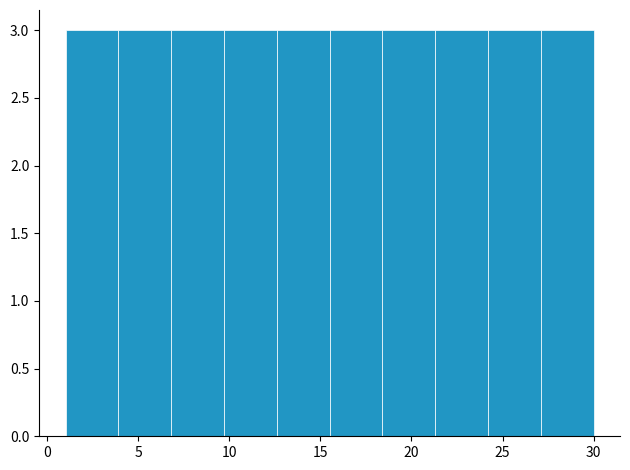

Reading left to right, transcribe this chart: for each bar, give the range it covers on the x-axis and its height. Neither the bar edges nor the heights are printed on the chart, so give them approximately, as read against the axes.

1.0 to 3.9: 3
3.9 to 6.8: 3
6.8 to 9.7: 3
9.7 to 12.6: 3
12.6 to 15.5: 3
15.5 to 18.4: 3
18.4 to 21.3: 3
21.3 to 24.2: 3
24.2 to 27.1: 3
27.1 to 30.0: 3